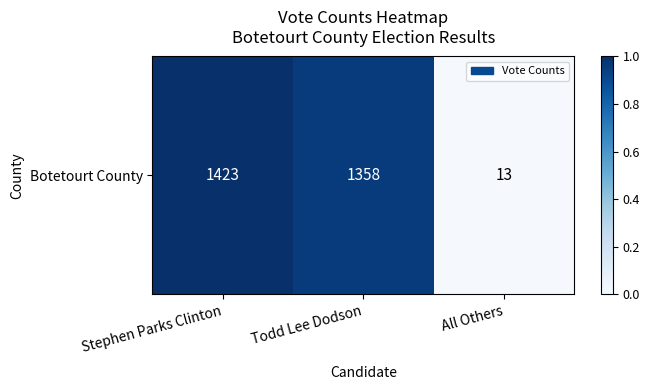

Rank the categories by value from highest to lowest.

Stephen Parks Clinton, Todd Lee Dodson, All Others